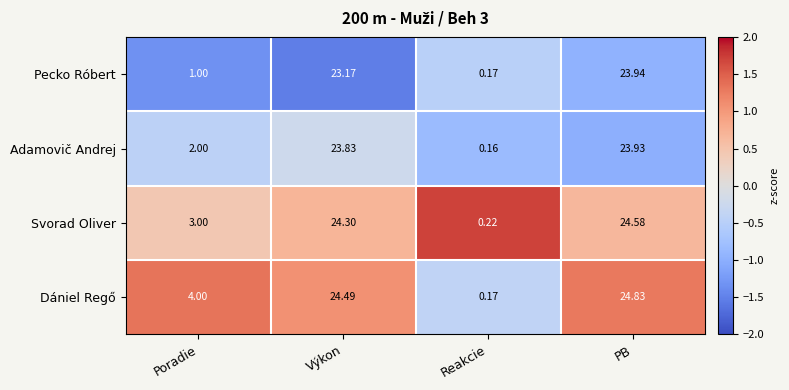

Rank the series by their maximum value, from highest to lowest.

Dániel Regő, Svorad Oliver, Pecko Róbert, Adamovič Andrej